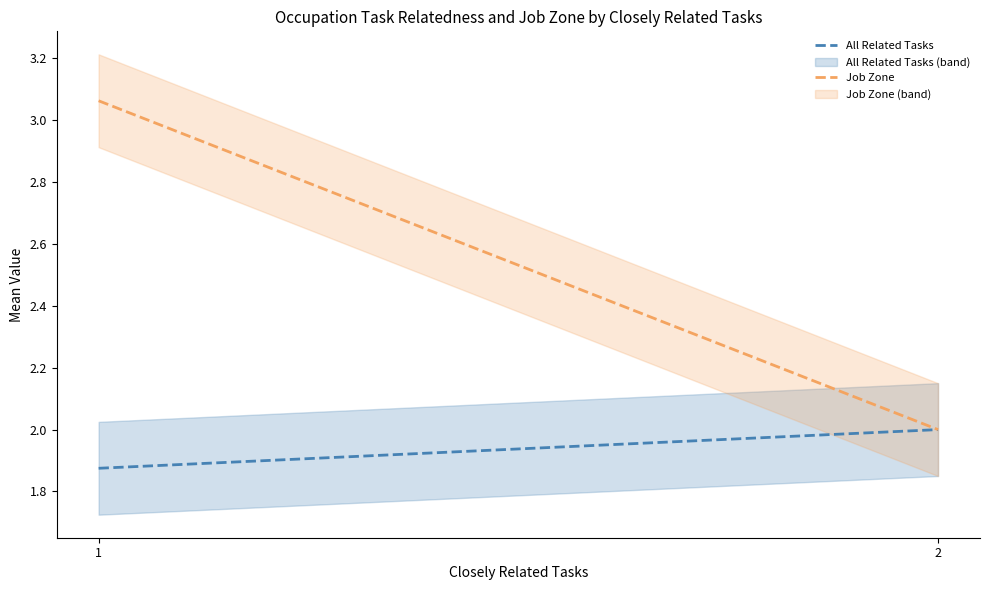

At which label is All Related Tasks closest to 1?

1